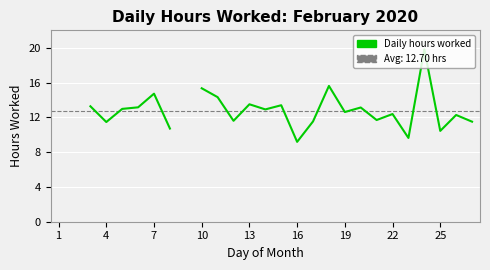

How many lines are shown in the chart?

1